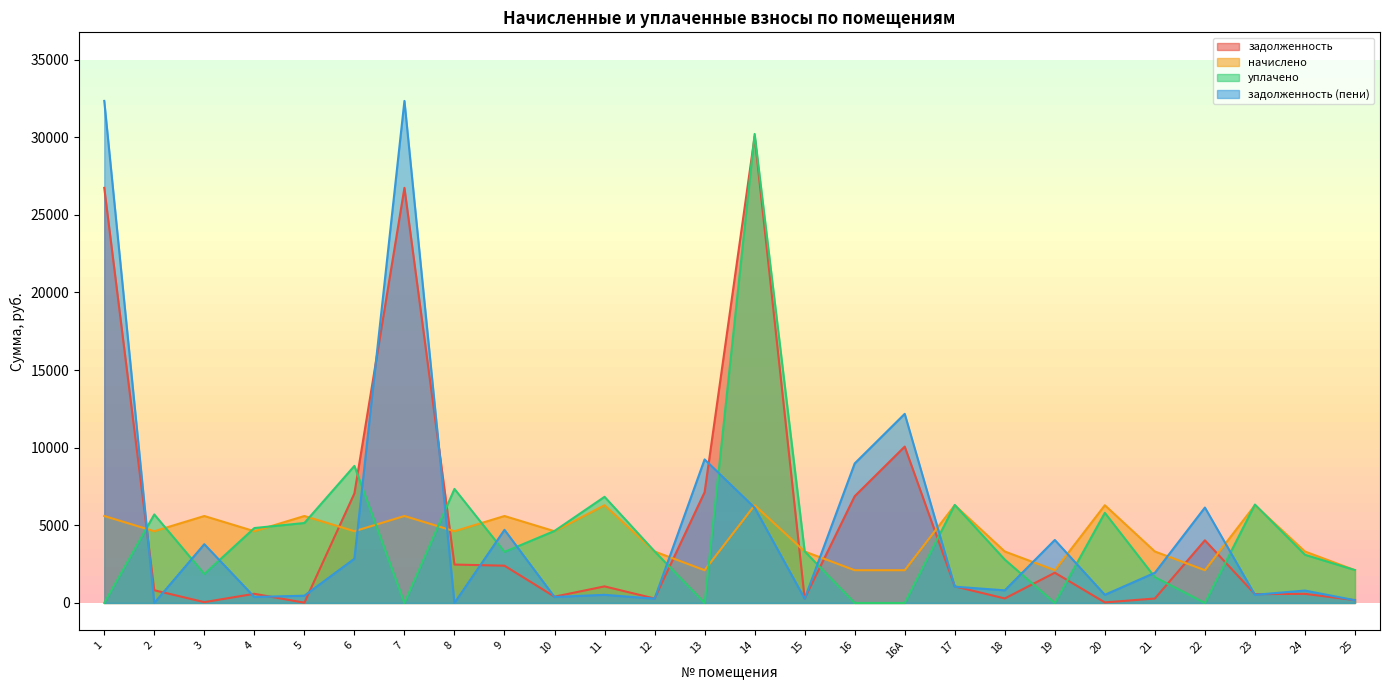

At which category is the sum across all series the highest?

14